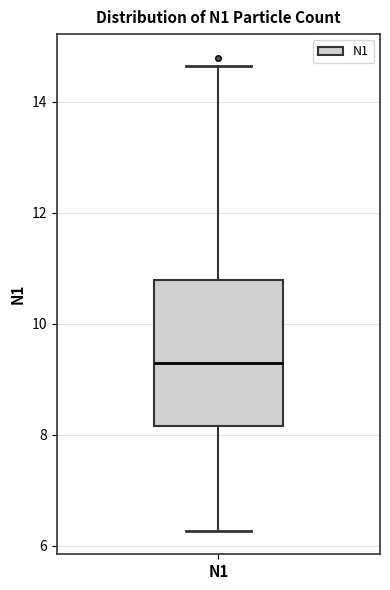

Read this box plot against the y-axis: the position of the median line, the range covered by the box, and the ends of both whiskers. The values are not printed on the chart, so give them approximately, as read against the axis.

median 9.2, box 8.2 to 10.8, whiskers 6.2 to 14.6